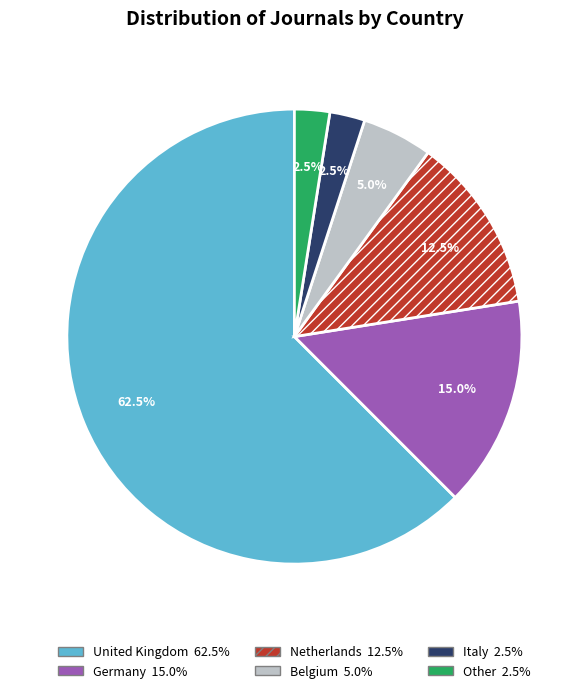

Is there a majority slice in this chart?

Yes